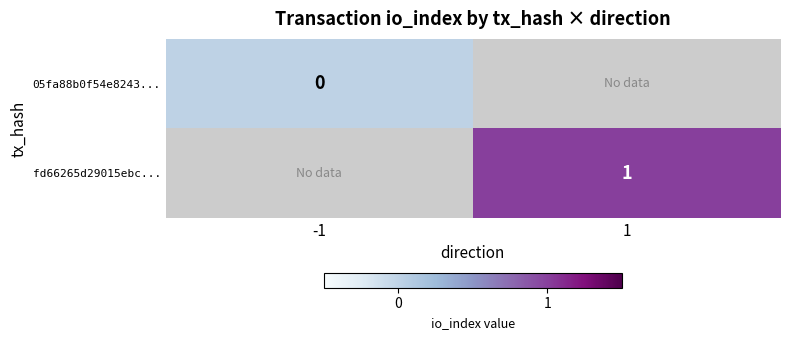

What is the total value across all series at 1?

1